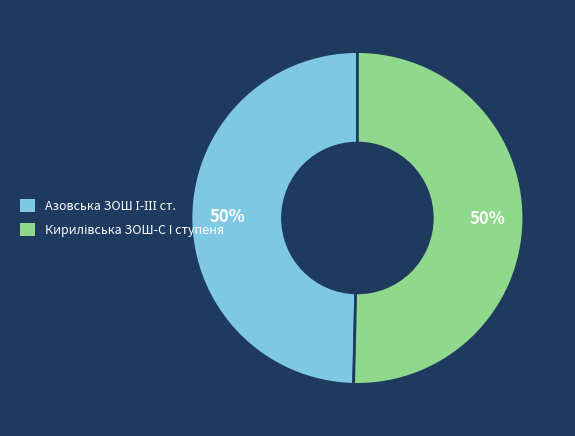

How many slices are in this pie chart?

2